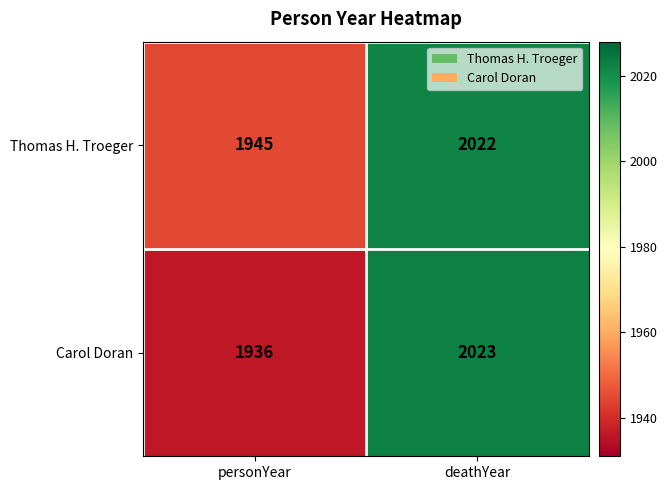

List the series in order of their overall mean, highest first.

Thomas H. Troeger, Carol Doran